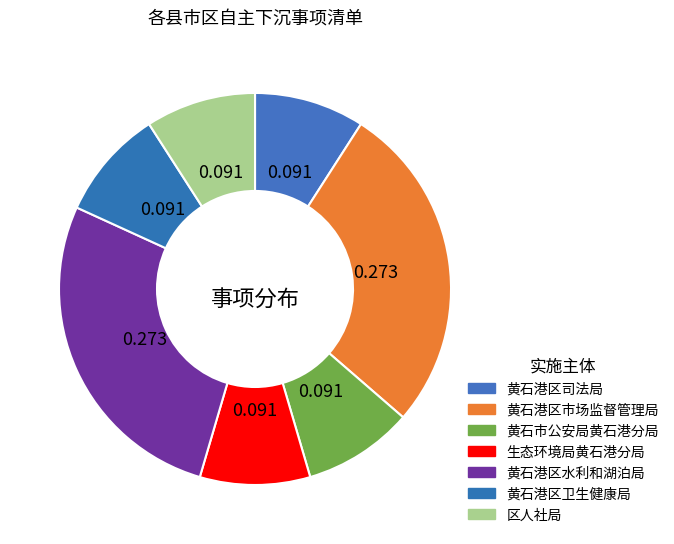

How many segments does this pie chart have?

7